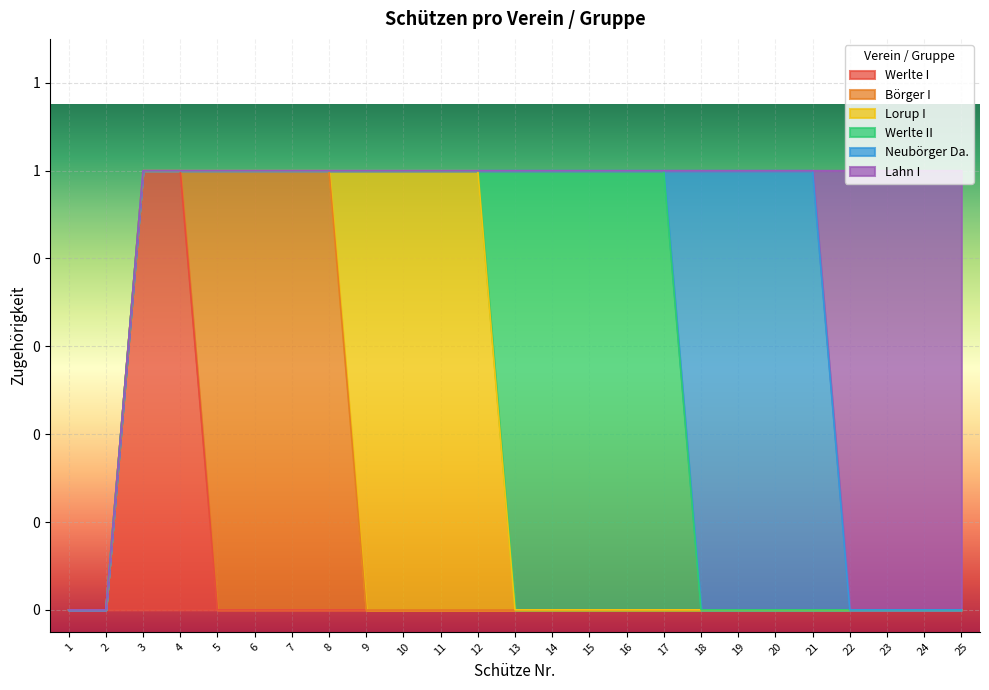

True or false: Werlte II and Neubörger Da. intersect in this chart.

True